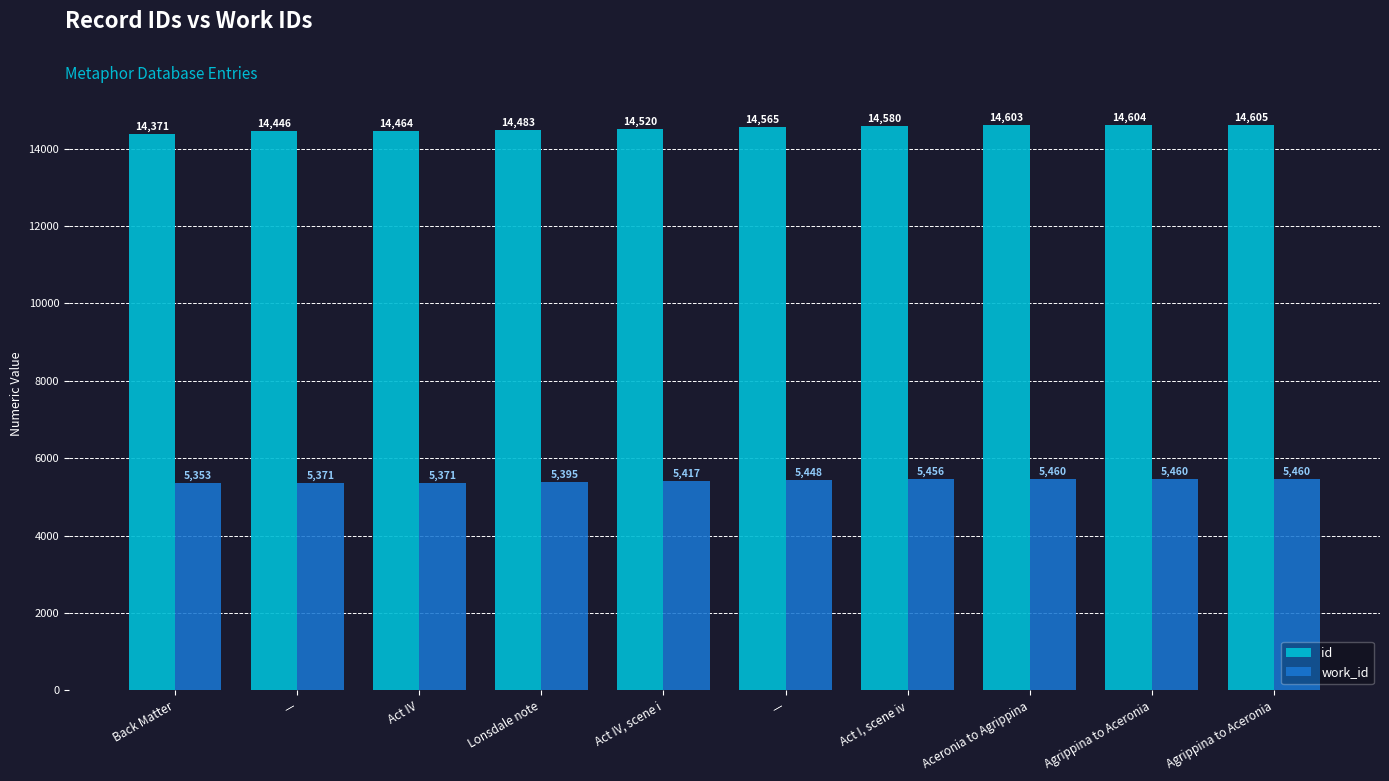

What is the minimum value for id?

14371